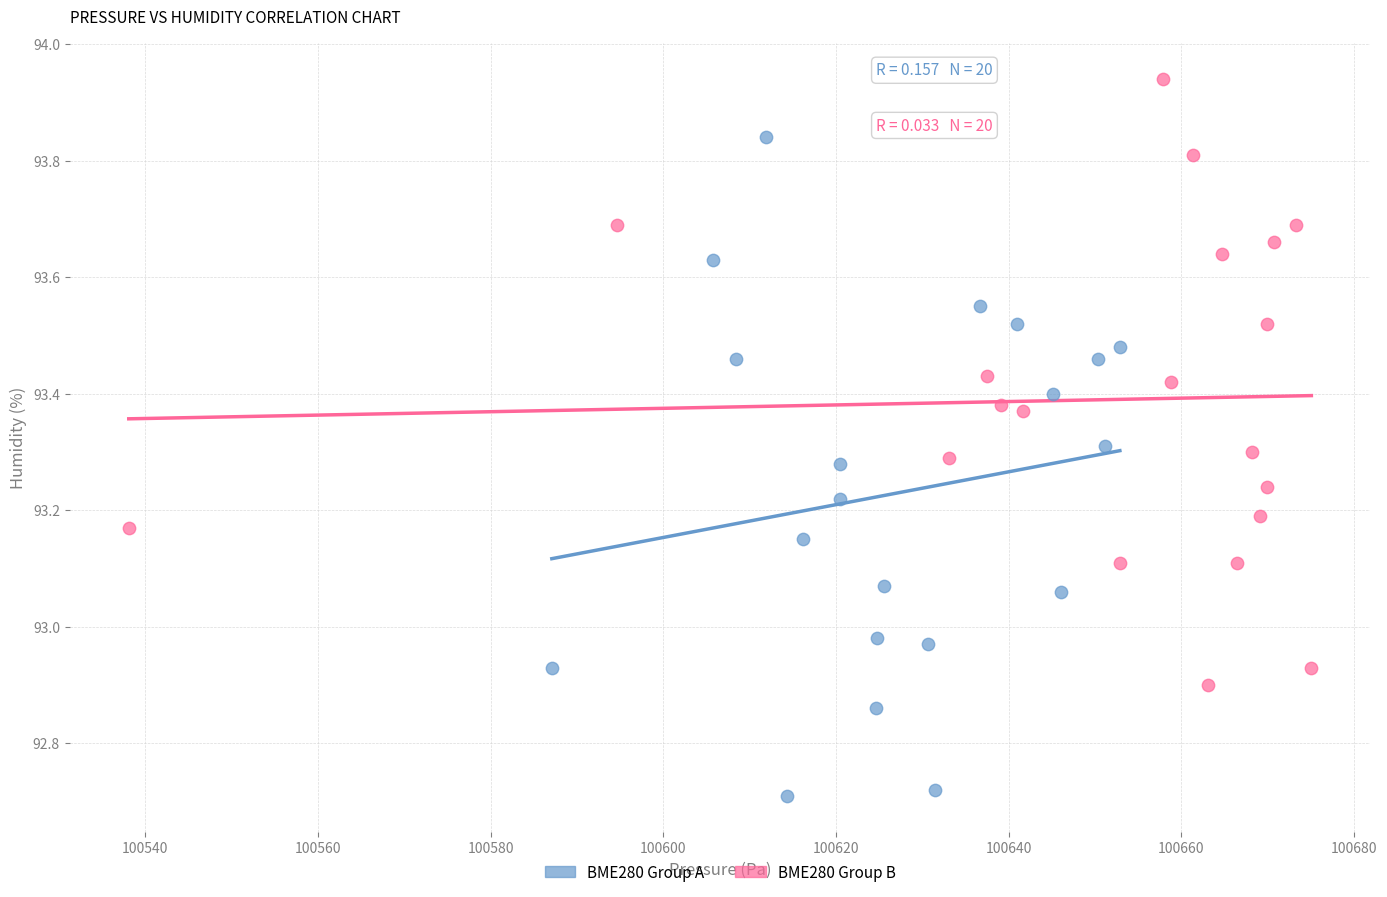

Which series has the largest Y range (max minus min)?

BME280 Group A